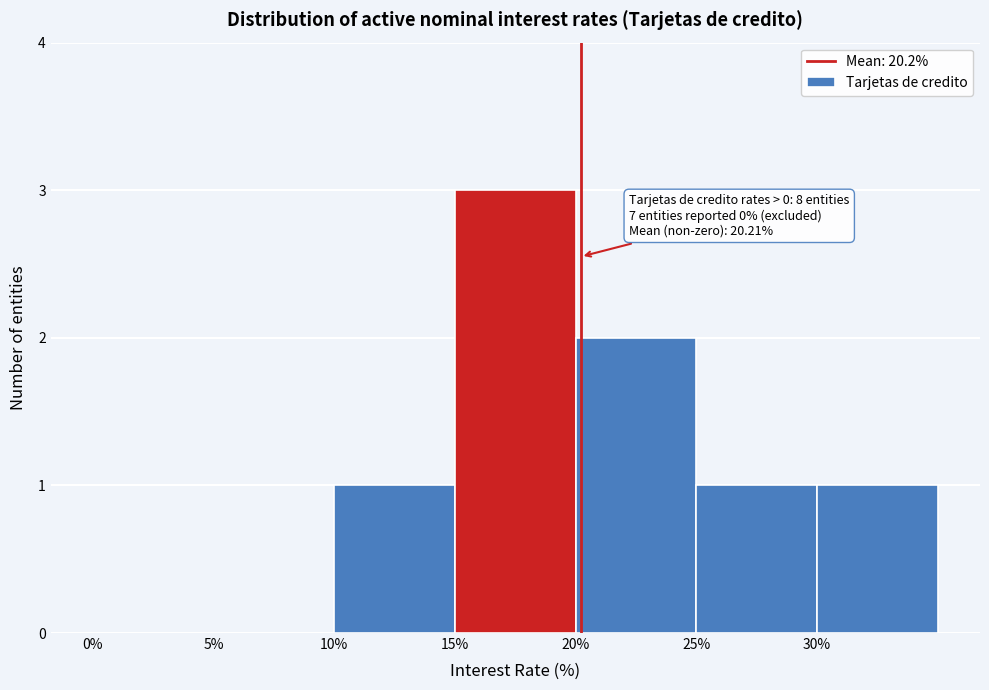

Over which range of the x-axis is the bar tallest?

15 to 20